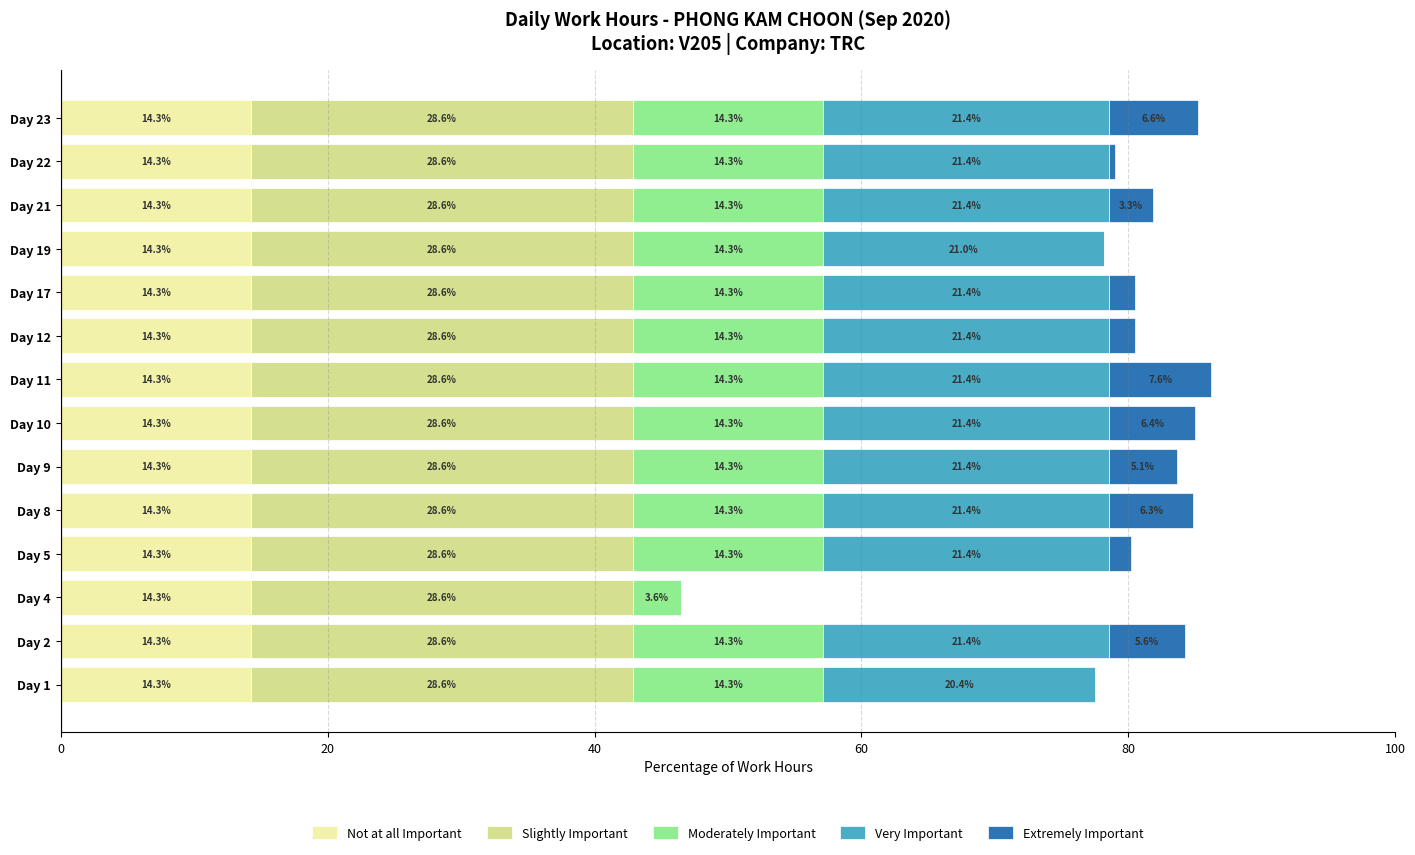

What is the total value across all series at Day 17?

80.5